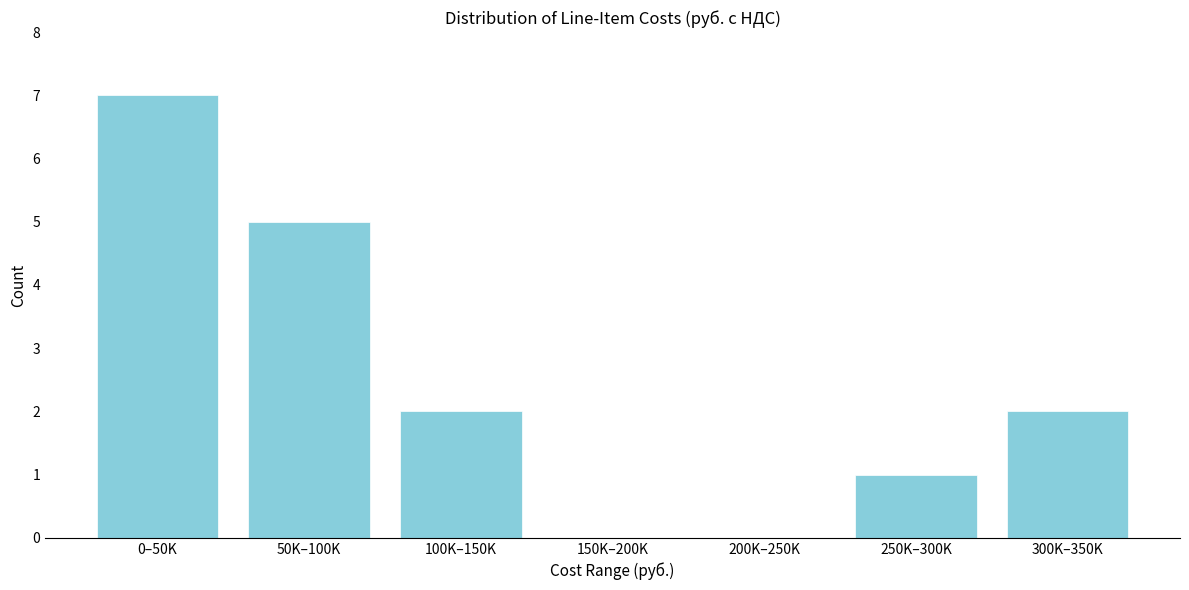

Reading left to right, transcribe all the data shown in this chart.

0–50K=7	50K–100K=5	100K–150K=2	150K–200K=0	200K–250K=0	250K–300K=1	300K–350K=2